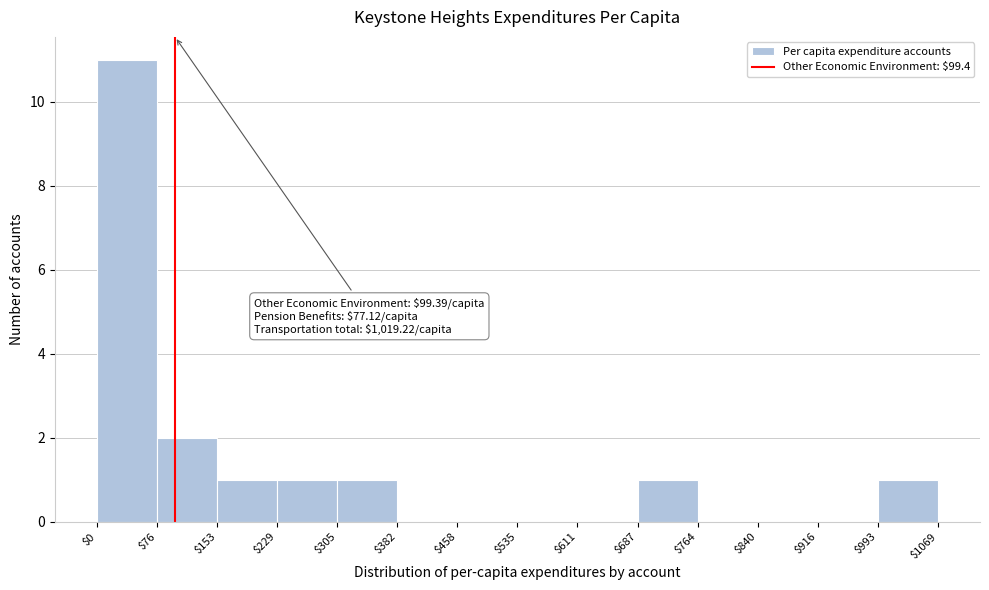

Over which range of the x-axis is the bar tallest?

$0 to $76